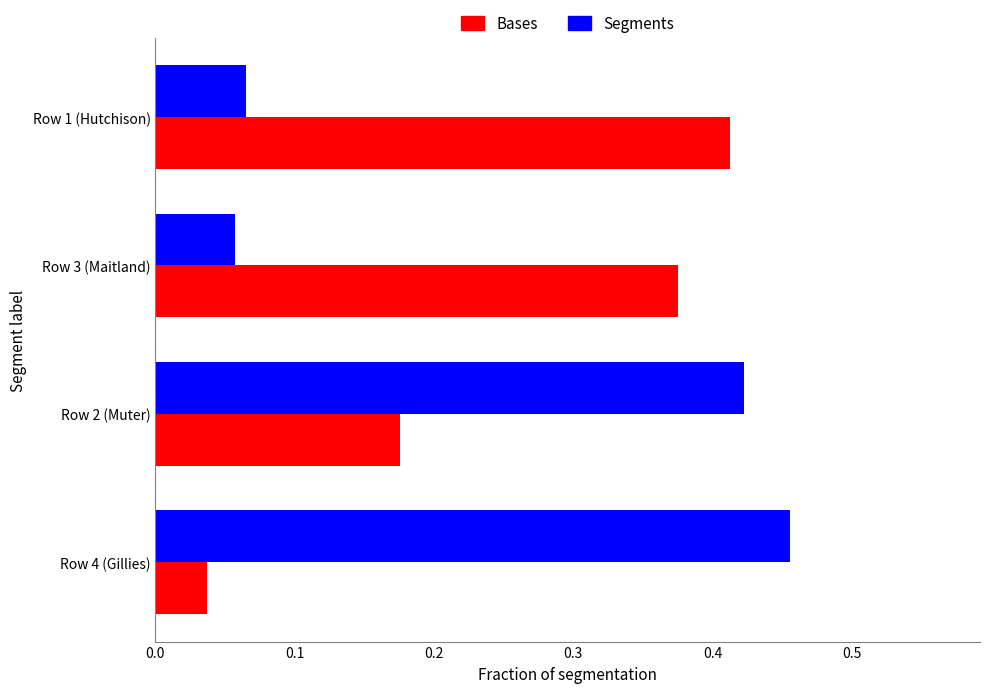

At which label does Segments reach its peak?

Row 4 (Gillies)